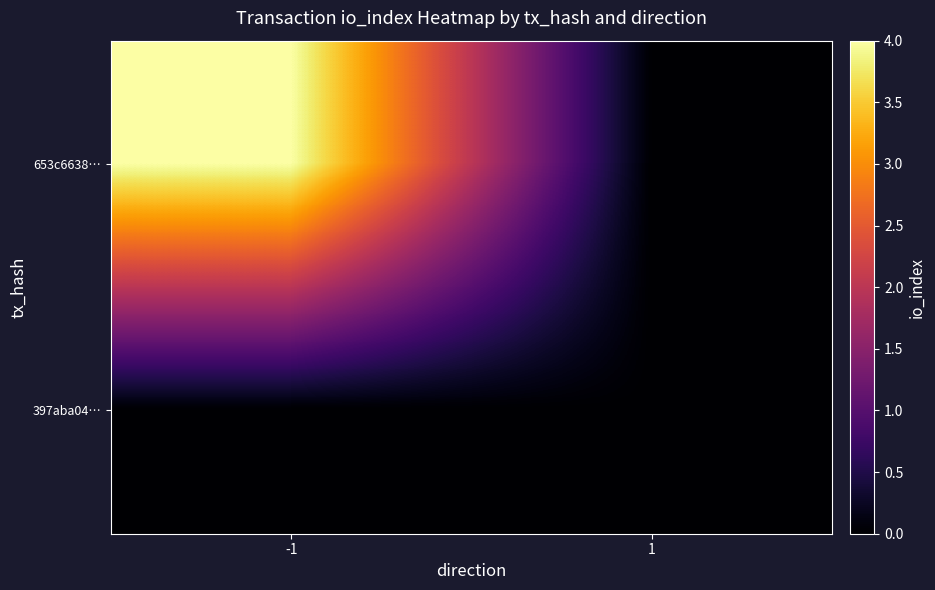

Which series has the largest total across all categories?

653c6638…